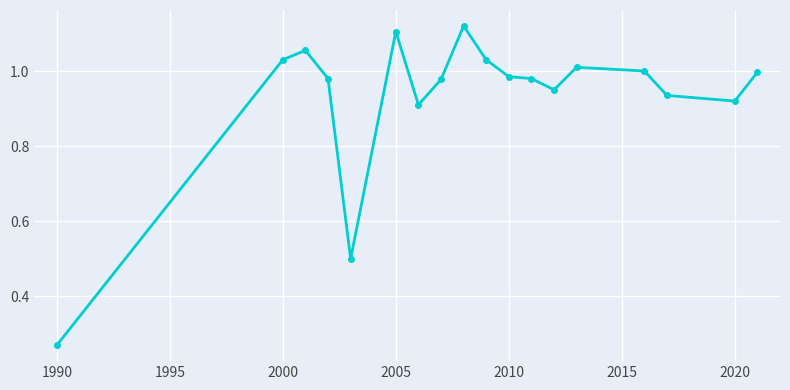

What is the sum of all values?

16.8